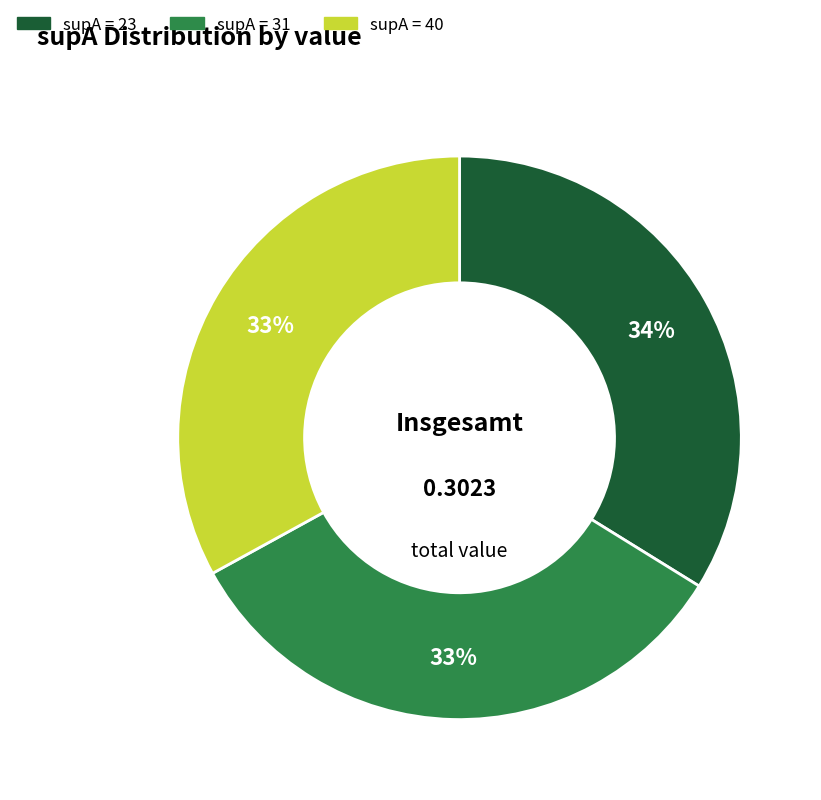

To the nearest percent, what is the average slice percentage?

33%